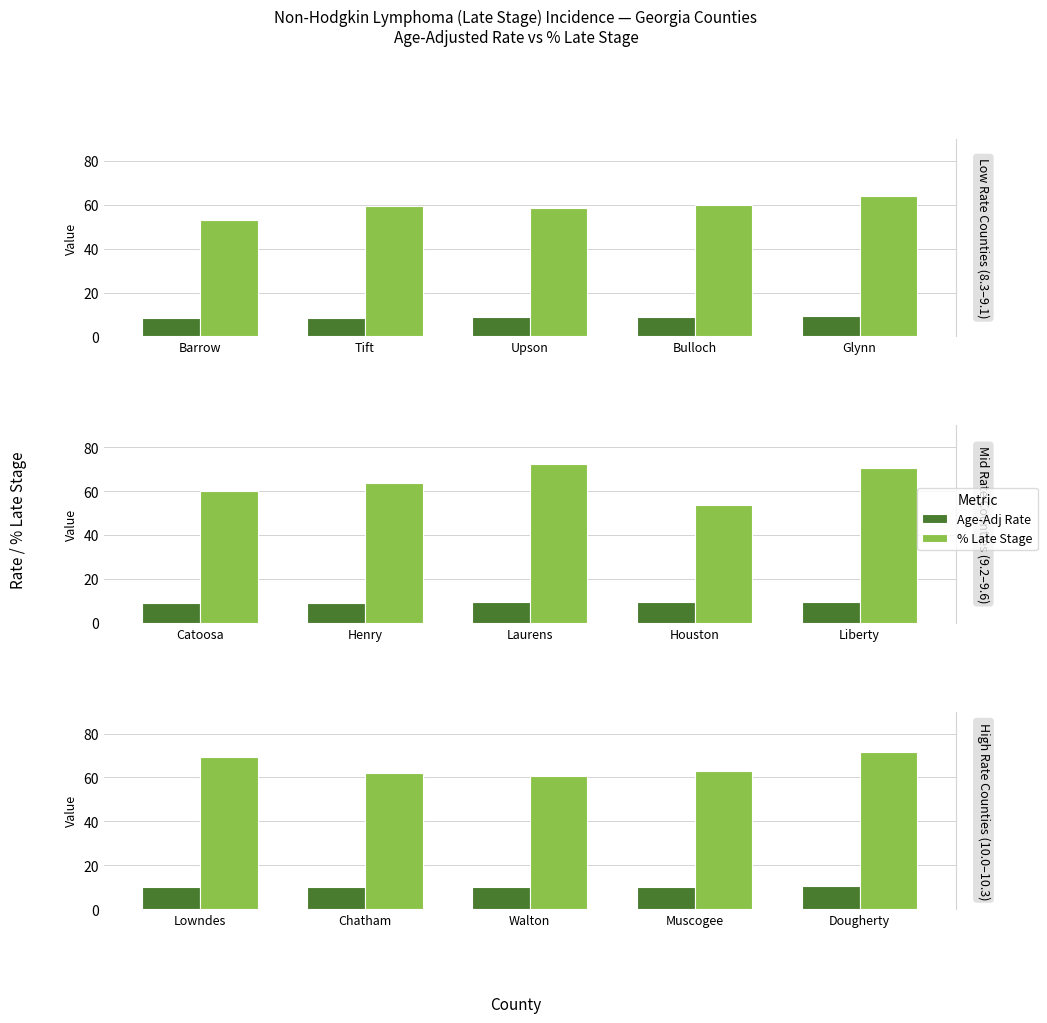

True or false: % Late Stage has a value of 26.4 at Chatham.

False